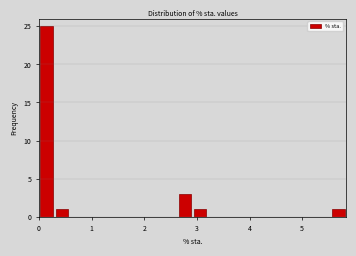

Read against the x-axis, roughly where is the centre of the tallest bar?

0.1